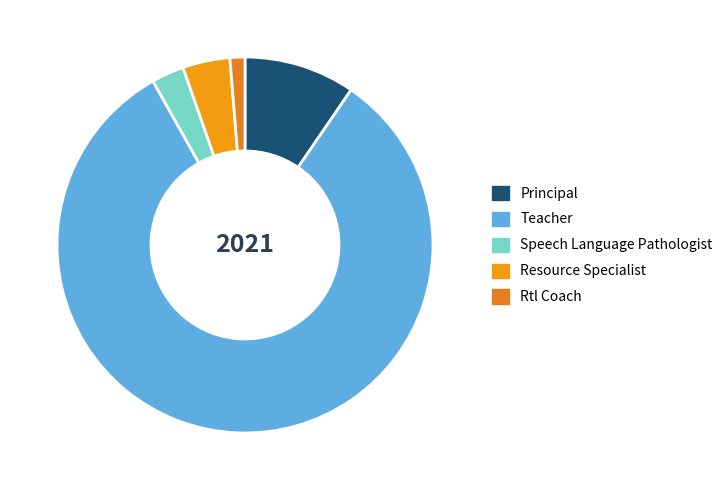

How many segments does this pie chart have?

5